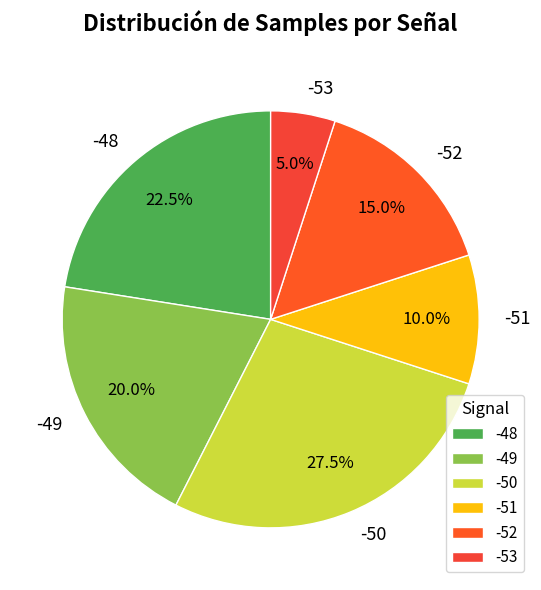

How much of the chart is everything except -50?

72.5%